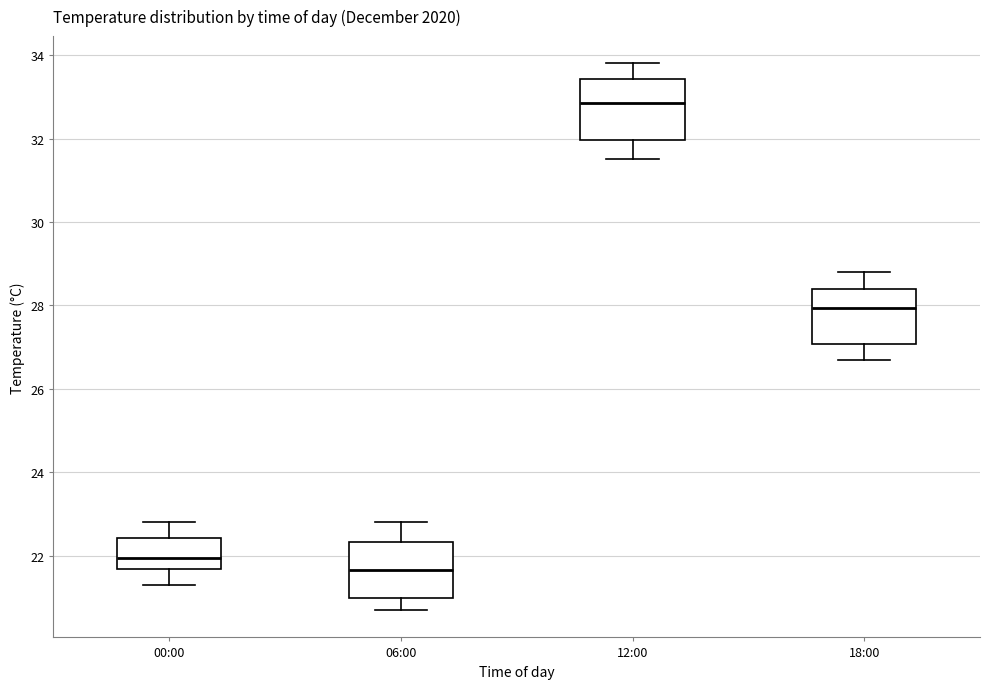

Reading left to right, read every box against the y-axis: the position of its median line, the range the box covers, and the ends of its whiskers. The values are not printed on the chart, so give them approximately, as read against the axis.

00:00: median 22.0, box 21.6 to 22.4, whiskers 21.4 to 22.8
06:00: median 21.6, box 21.0 to 22.4, whiskers 20.8 to 22.8
12:00: median 32.8, box 32.0 to 33.4, whiskers 31.6 to 33.8
18:00: median 28.0, box 27.0 to 28.4, whiskers 26.8 to 28.8